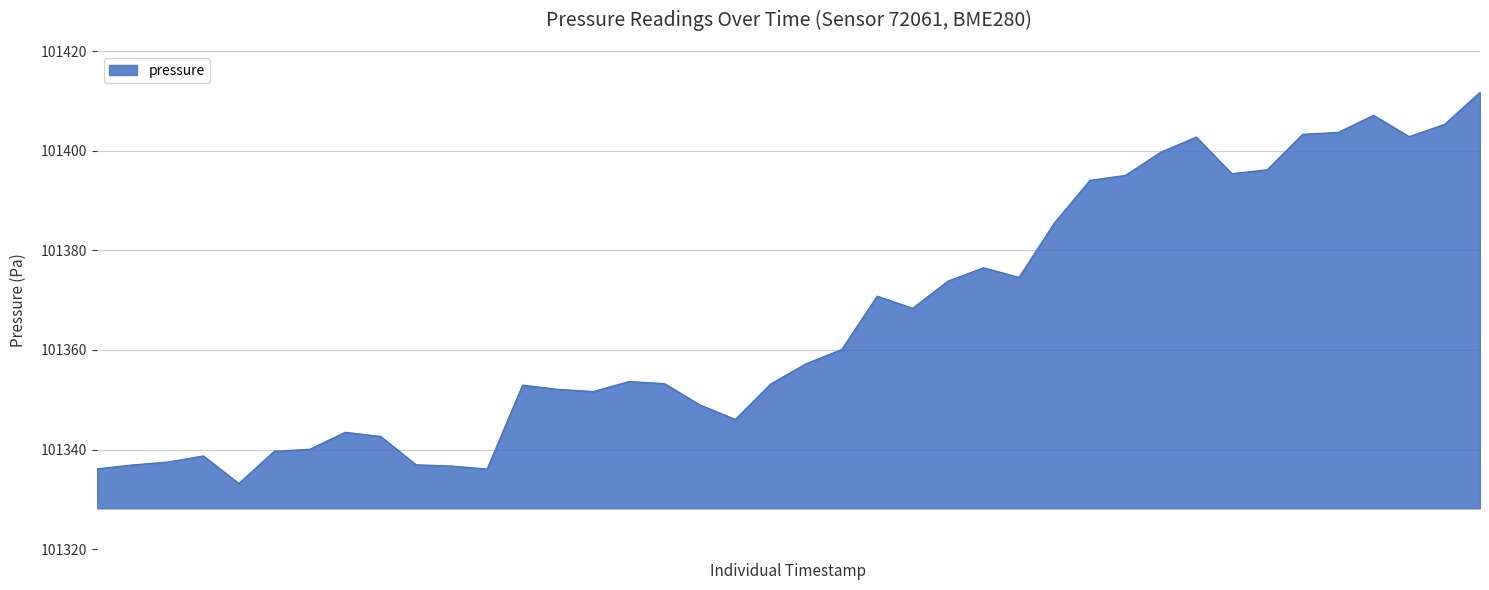

What is the maximum value shown in the chart?

101411.8